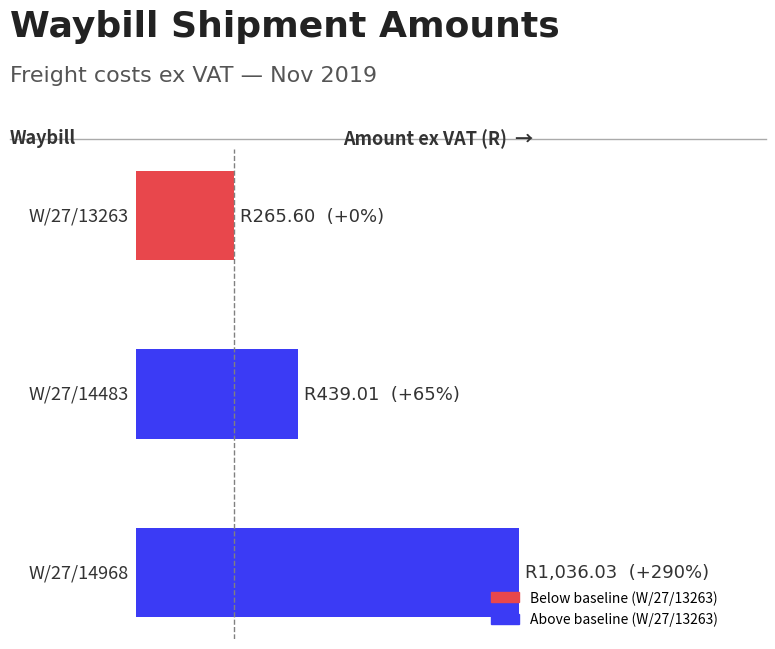

Which label corresponds to the smallest value in the chart?

W/27/13263